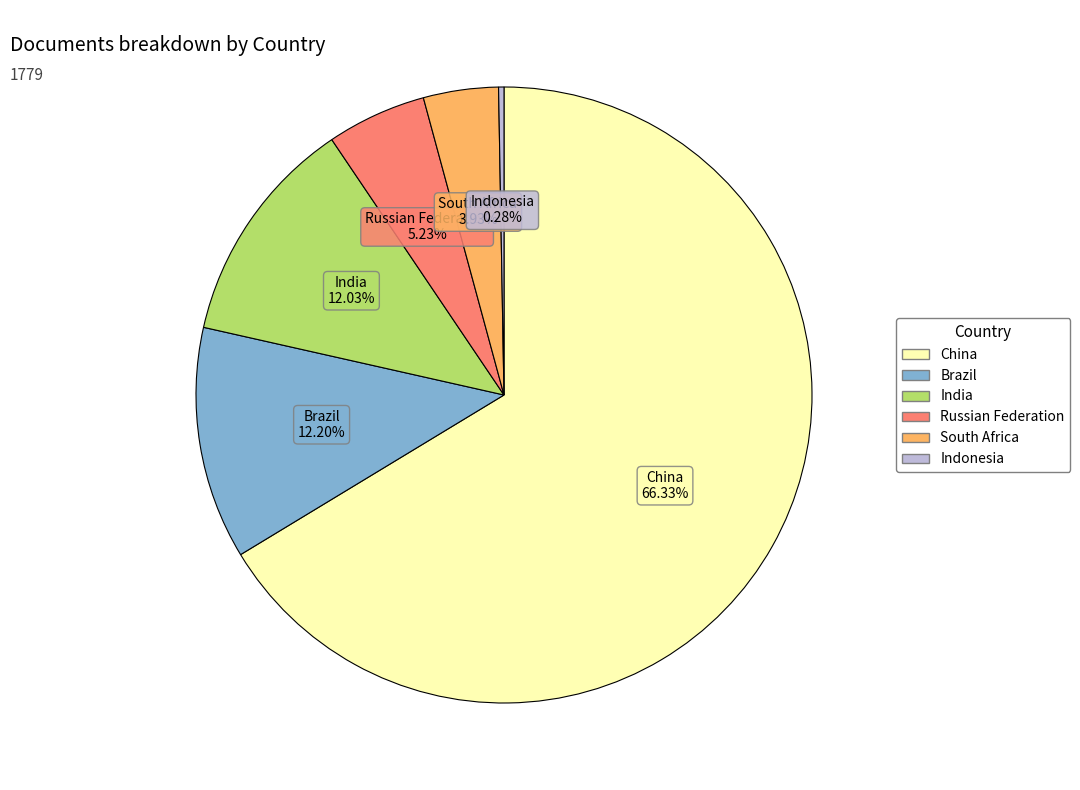

Combined, what portion of the pie is India and Brazil?

24.2%